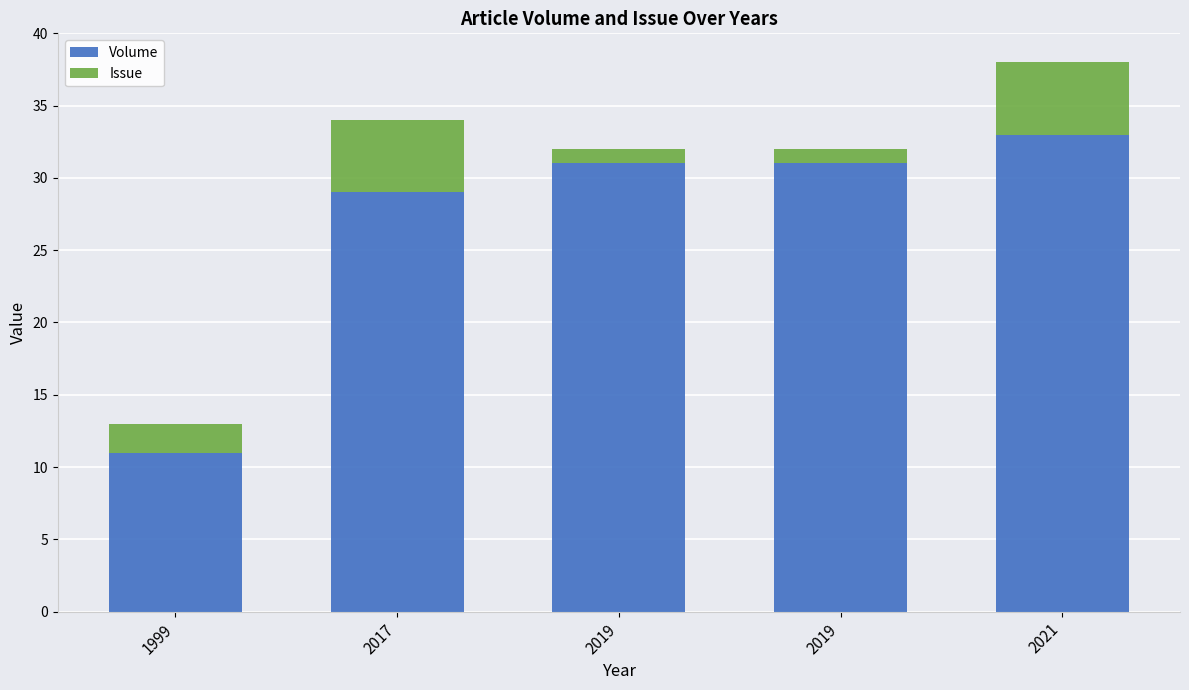

What is the value of the Volume bar at the 2nd from the left?

29